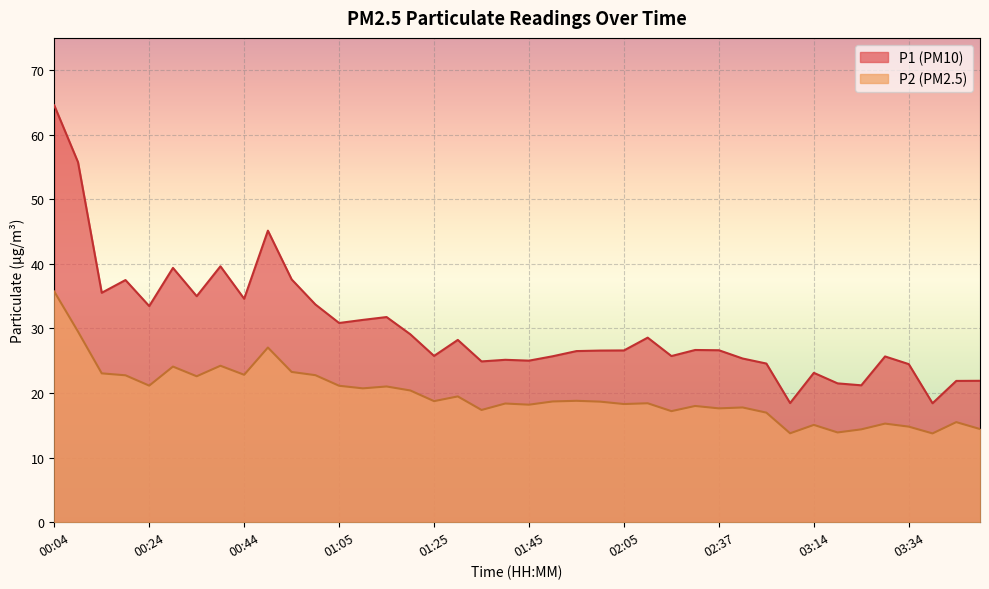

At which category does P2 reach its first local valley?

00:24